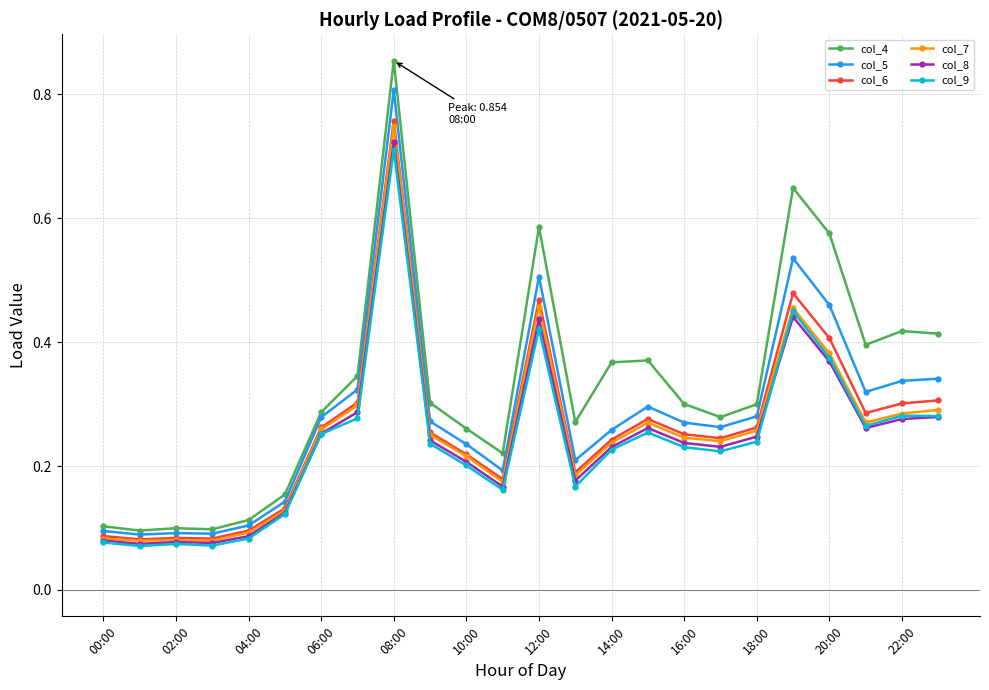

In col_7, how many points are lower than both neighbors (excluding endpoints)?

6